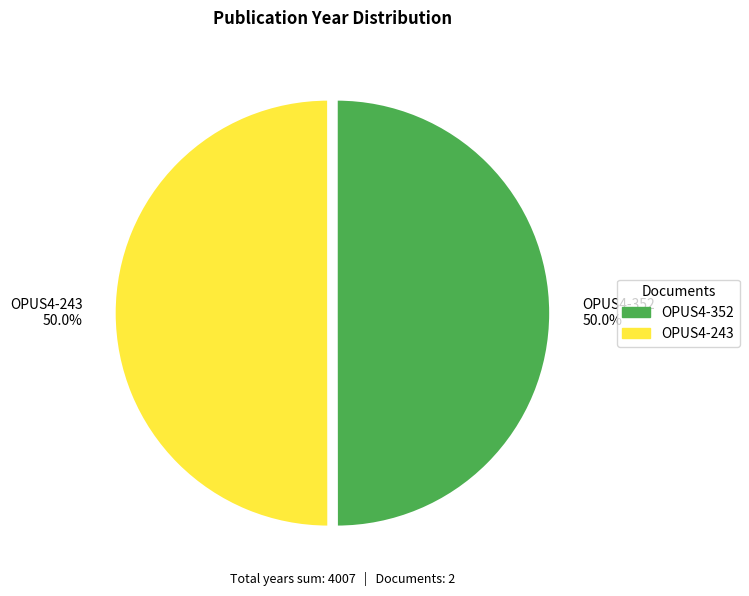

Count the number of slices in the pie.

2